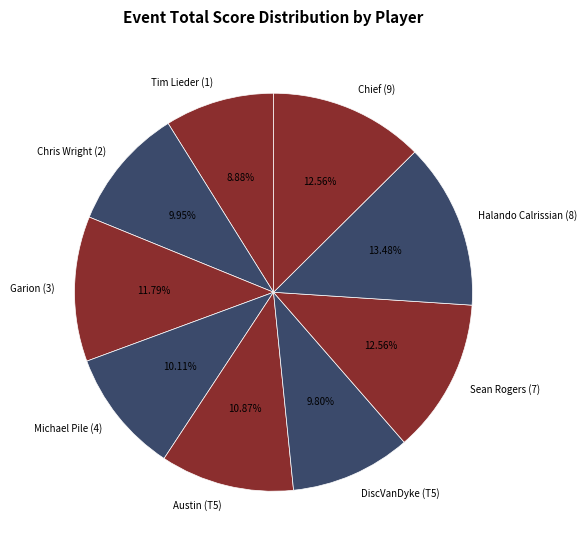

Which has a higher value, Chris Wright (2) or Chief (9)?

Chief (9)